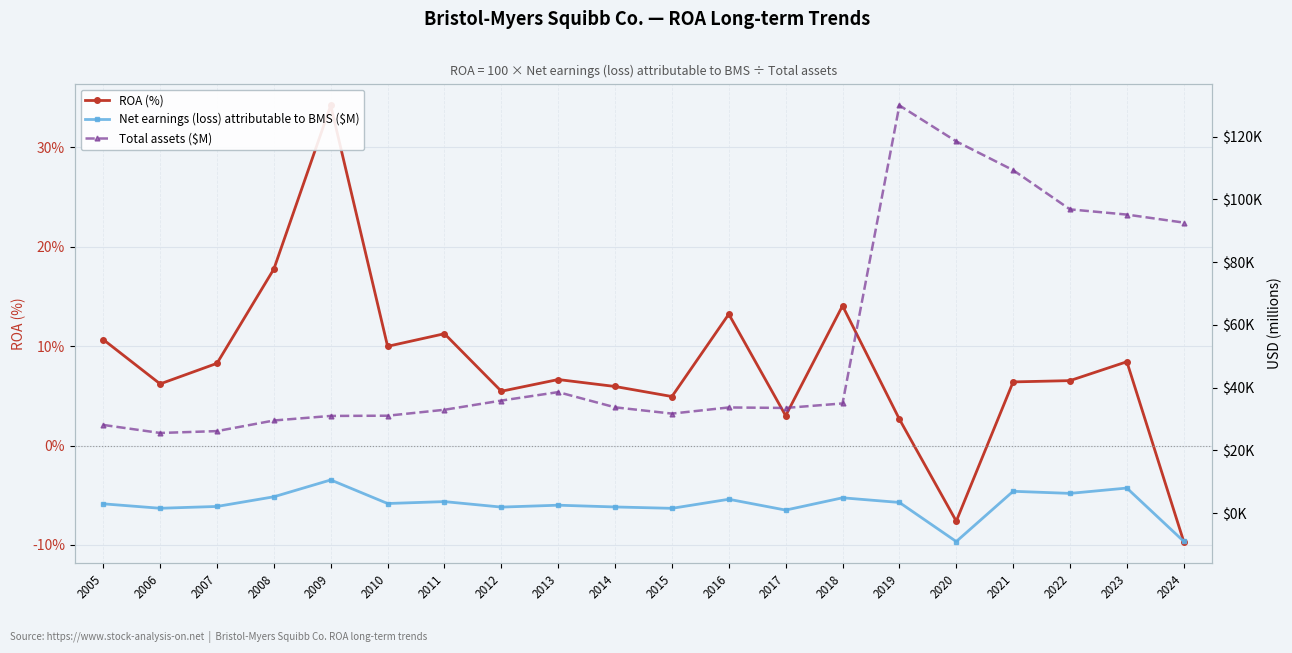

Which series has the largest total across all categories?

Total assets ($M)